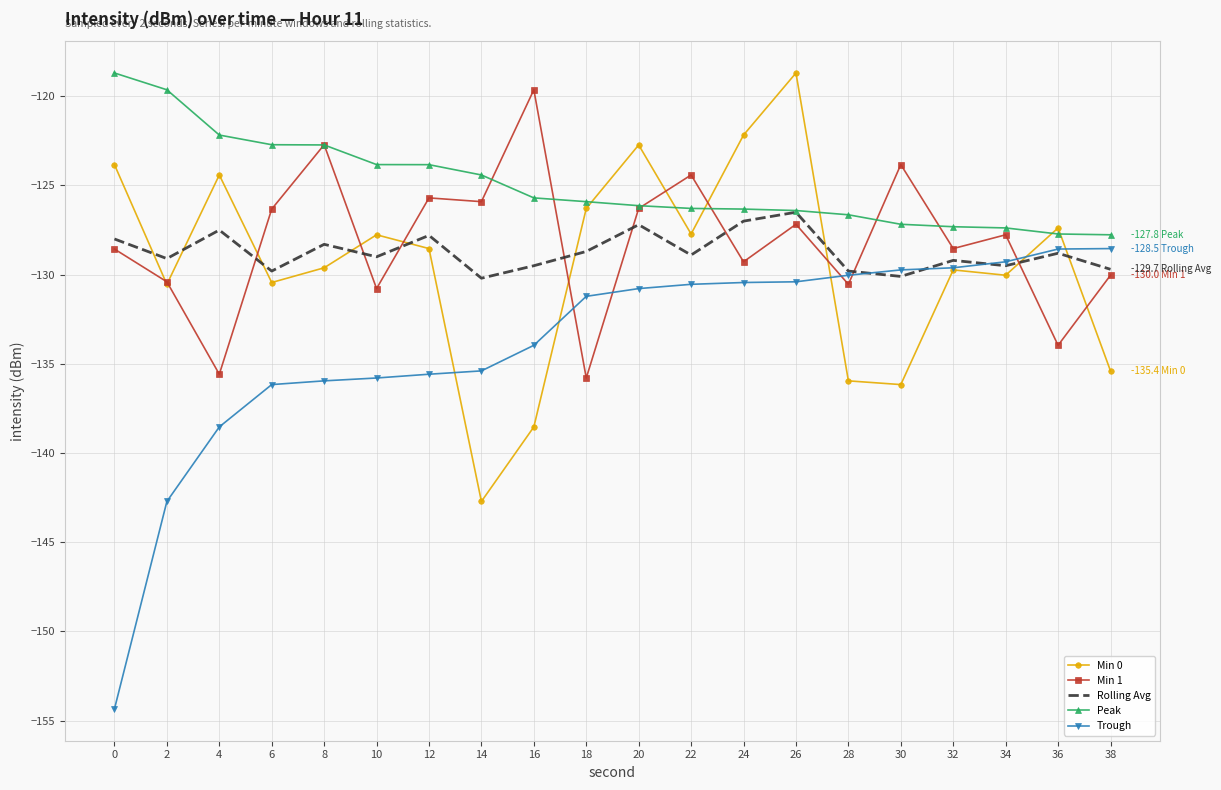

What is the total value across all series at 16?

-647.3